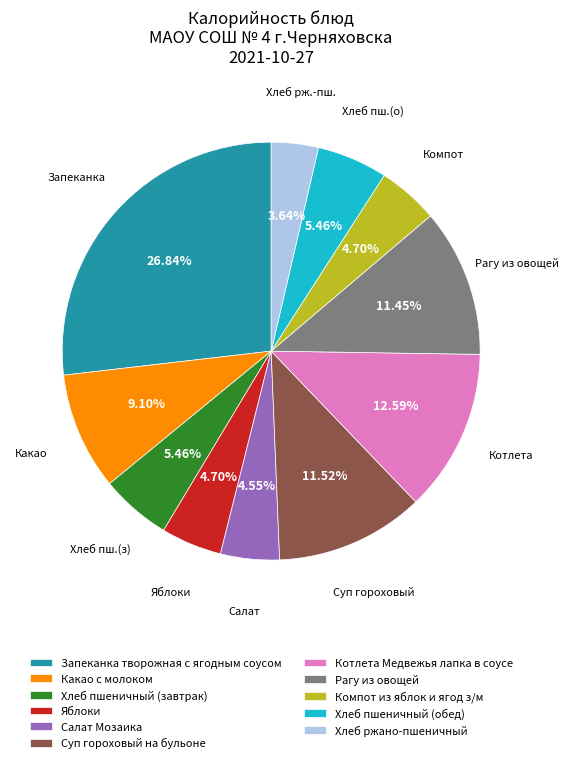

Is it true that Хлеб пшеничный (завтрак) is 1% of the pie?

False